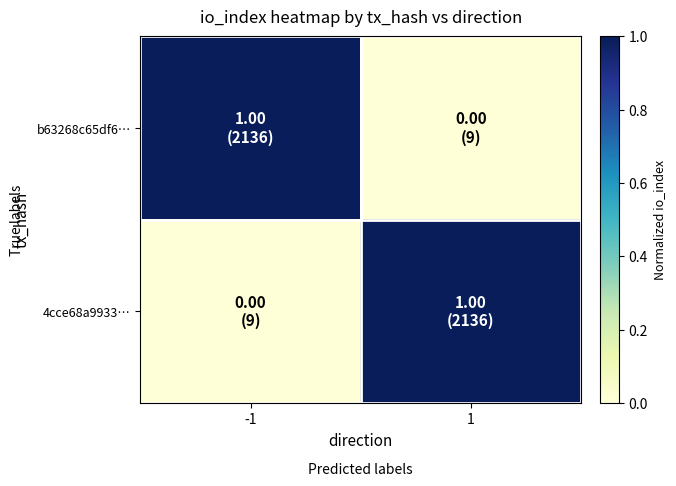

At which category does the chart reach its peak across all series?

-1